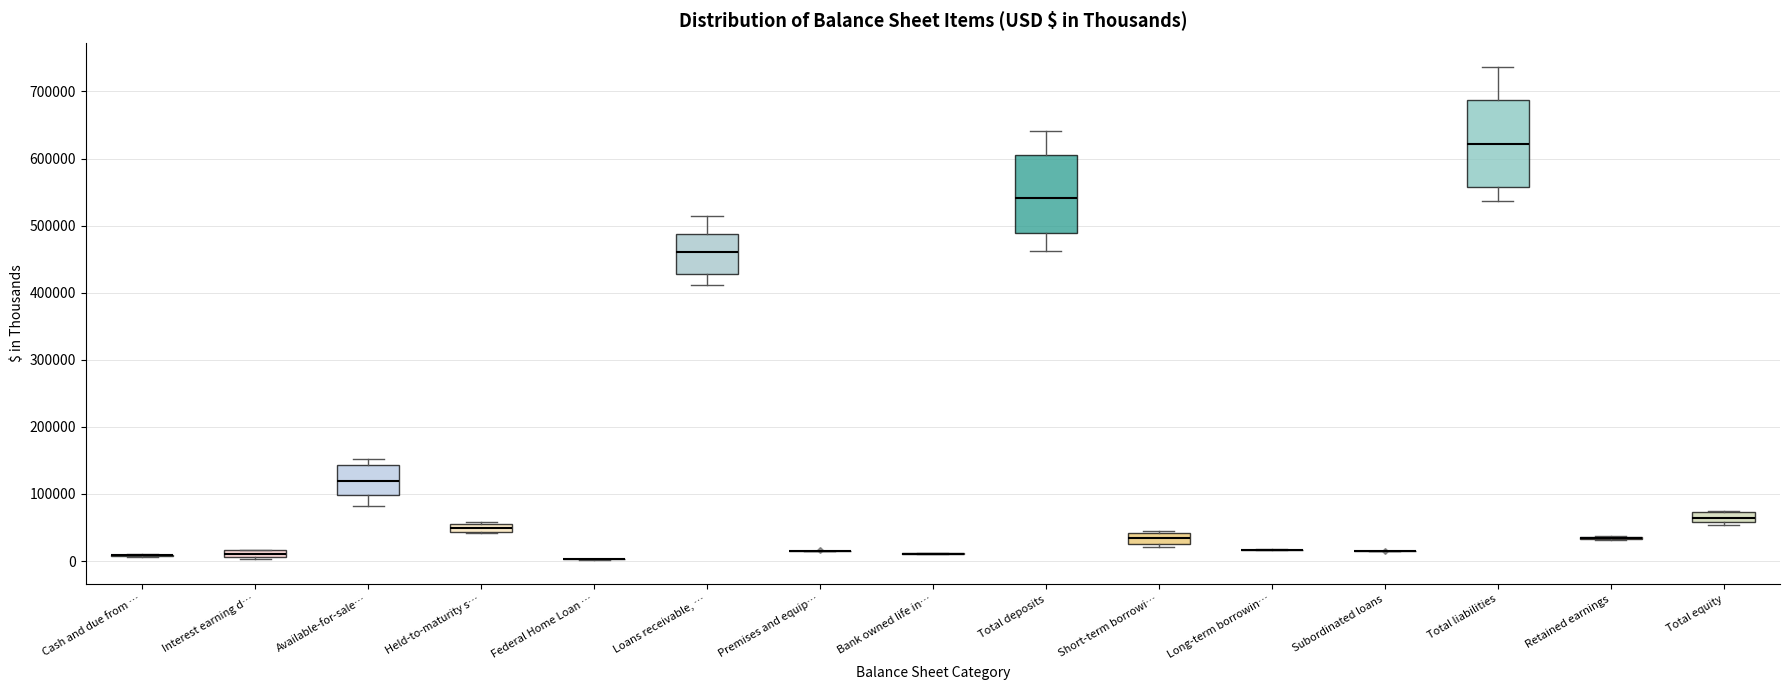

Which box is the tallest, from its lower edge to its upper edge?

Total liabilities